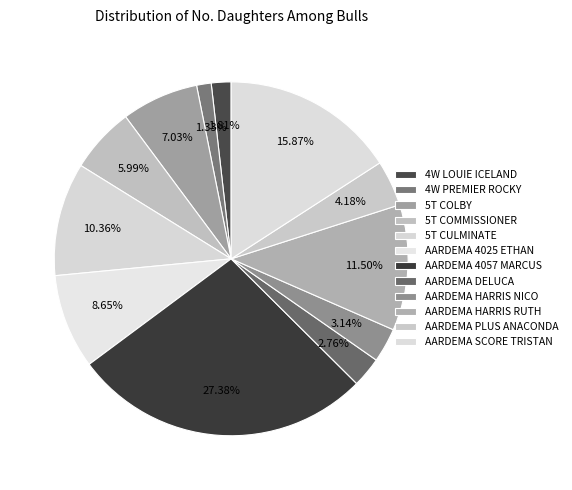

Count the number of slices in the pie.

12